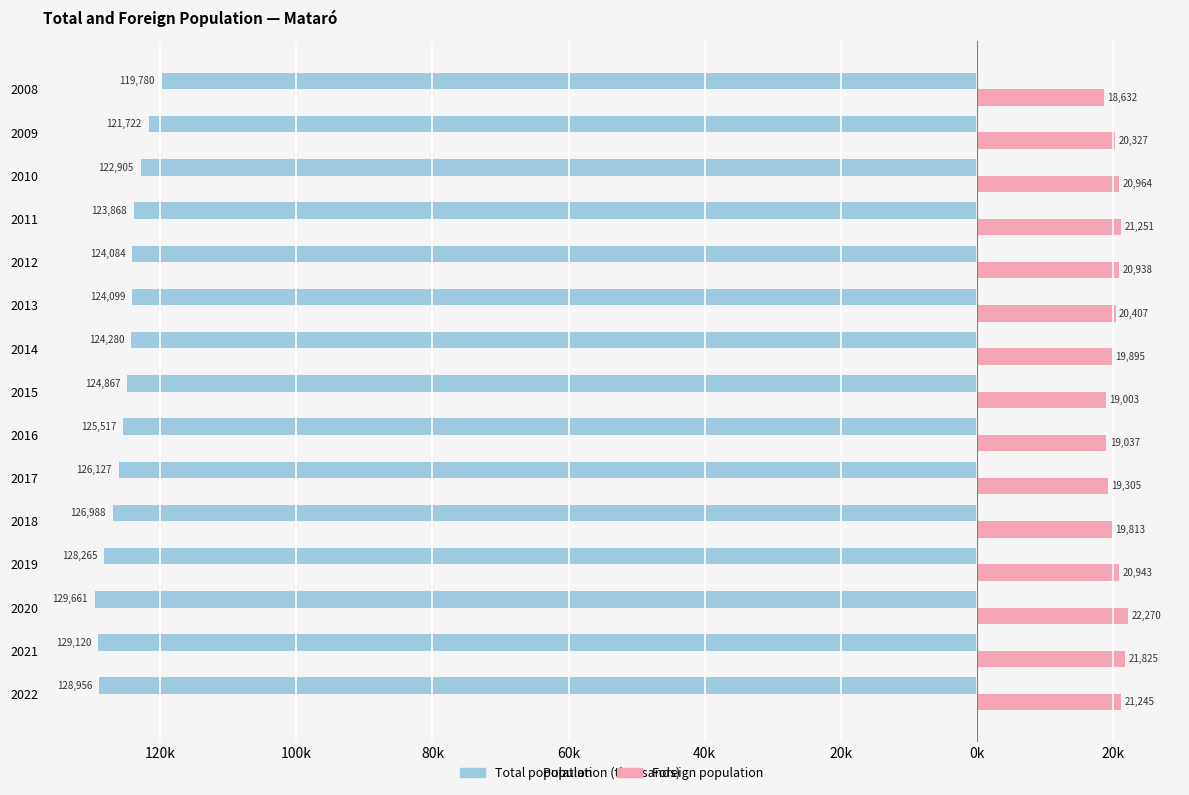

What are all the series names shown in the legend?

Total population, Foreign population